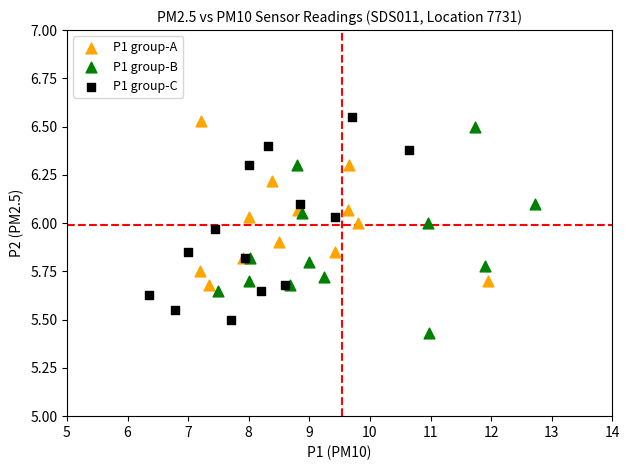

Which series reaches the maximum Y coordinate?

P1 group-C